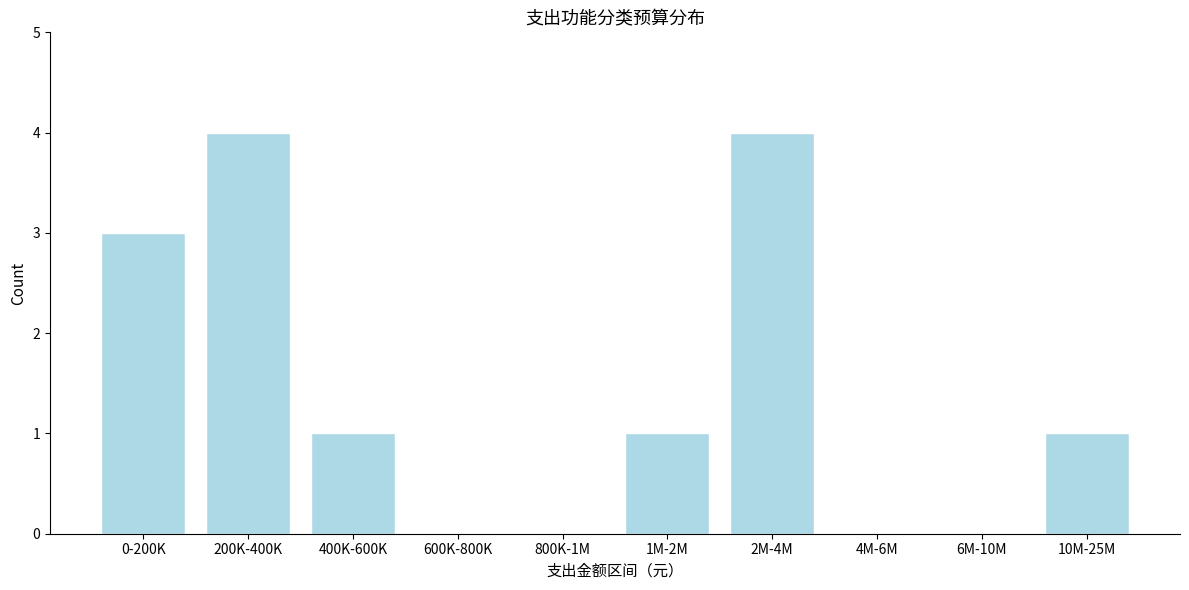

Reading left to right, list all the values displayed in this chart.

0-200K=3	200K-400K=4	400K-600K=1	600K-800K=0	800K-1M=0	1M-2M=1	2M-4M=4	4M-6M=0	6M-10M=0	10M-25M=1